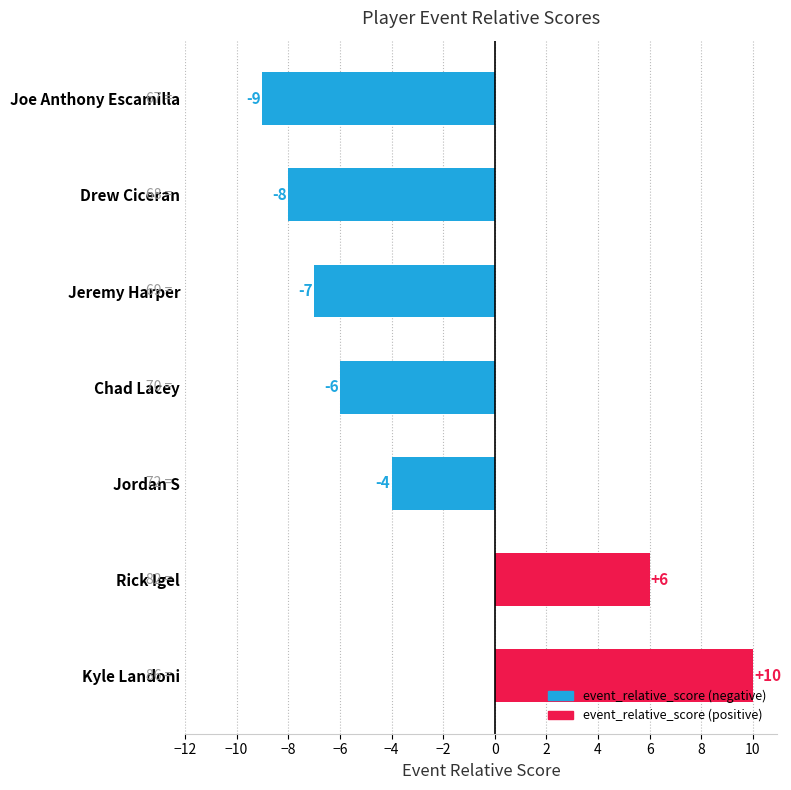

List the labels in order of value, smallest first.

Joe Anthony Escamilla, Drew Ciceran, Jeremy Harper, Chad Lacey, Jordan S, Rick Igel, Kyle Landoni